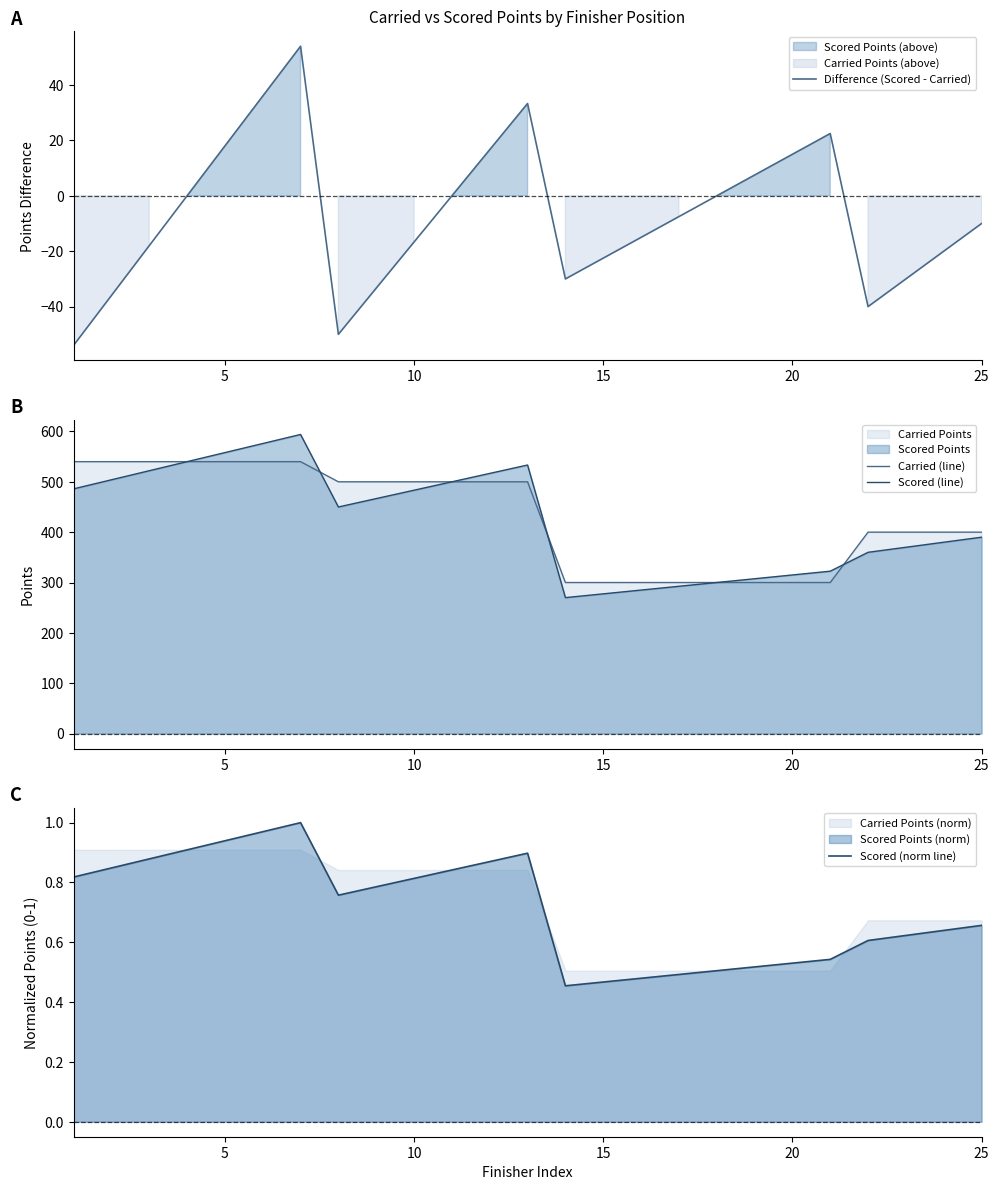

Is it true that Scored (line) equals 137.0 at 20?

False